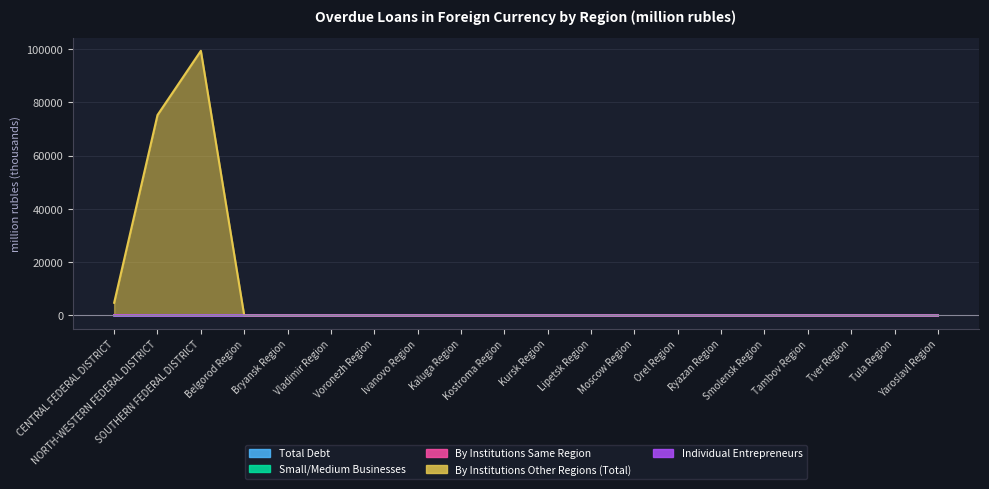

What is the sum of all Individual Entrepreneurs values?

0.1